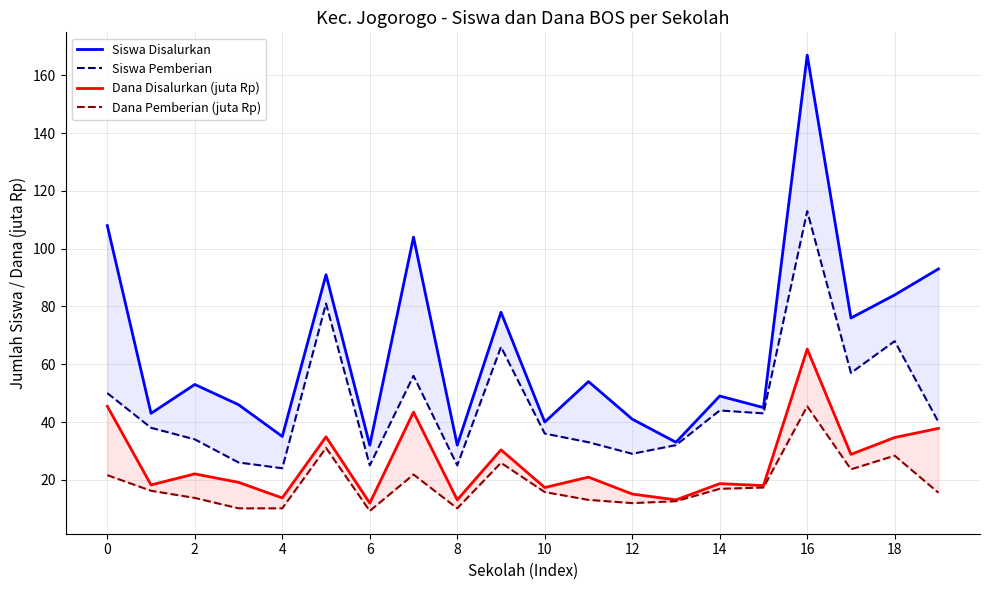

What is the sum of all Dana Pemberian (juta Rp) values?

370.4